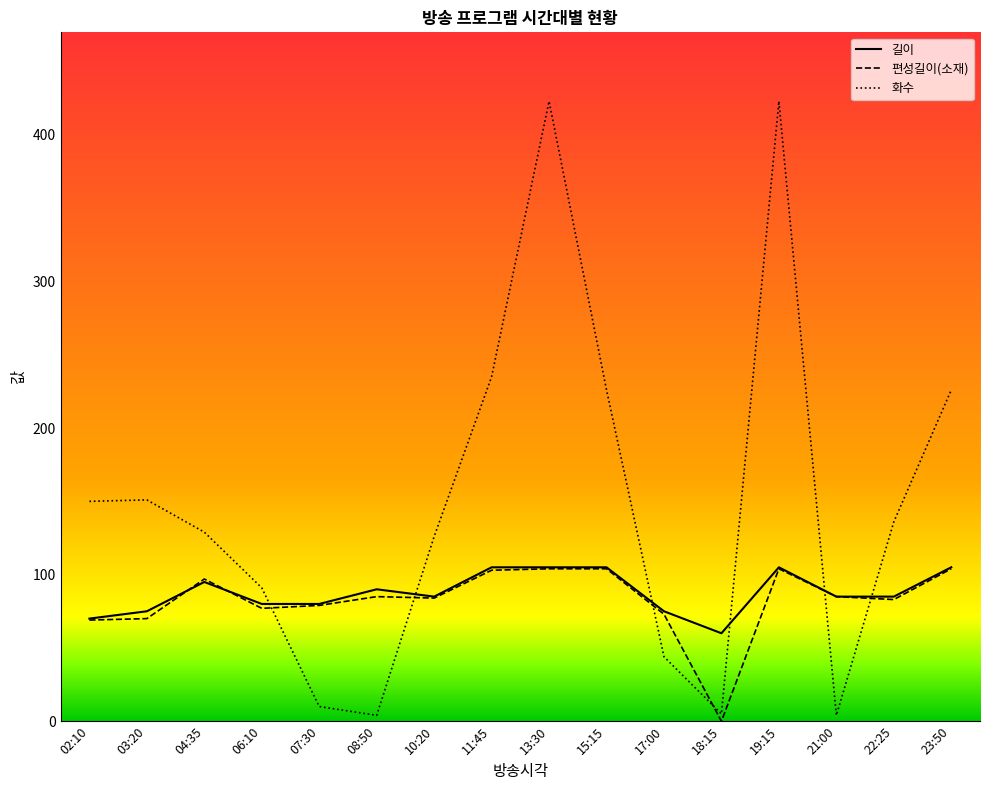

What is the total value across all series at 23:50?

435